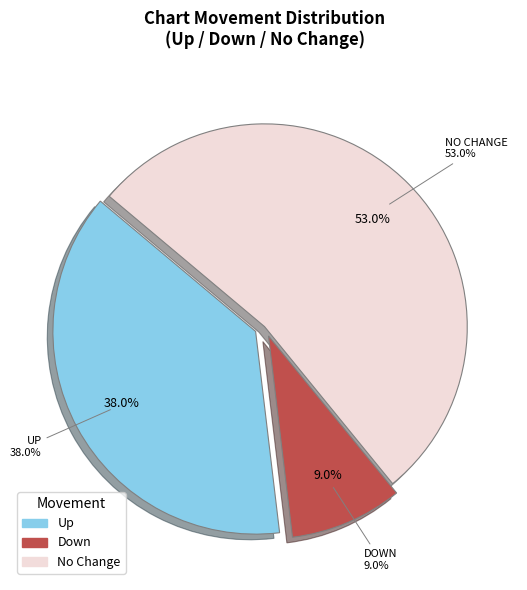

Is it true that up is 50% of the pie?

False